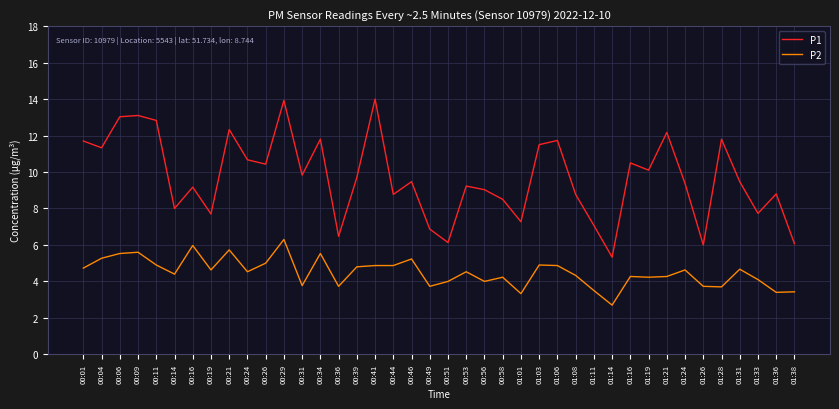

Which category has the lowest value across all series?

01:14